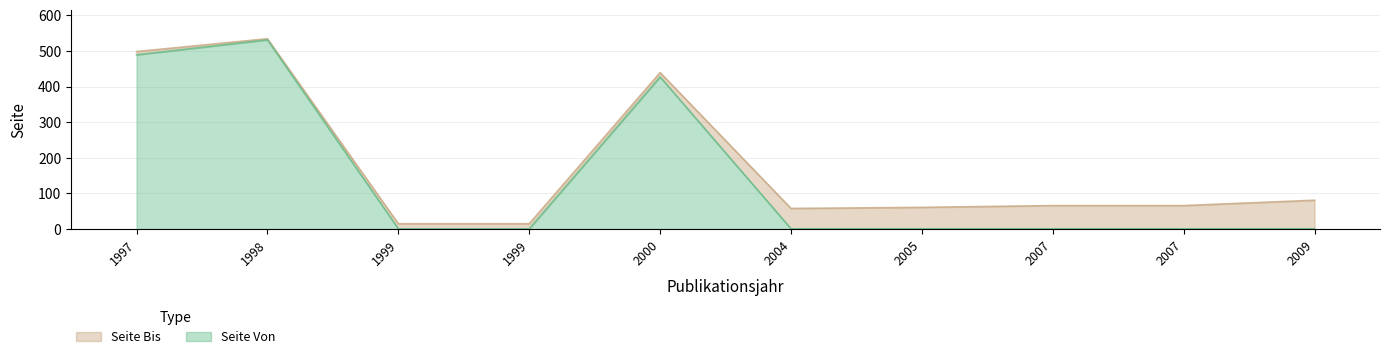

What is the maximum value shown in the chart?

534